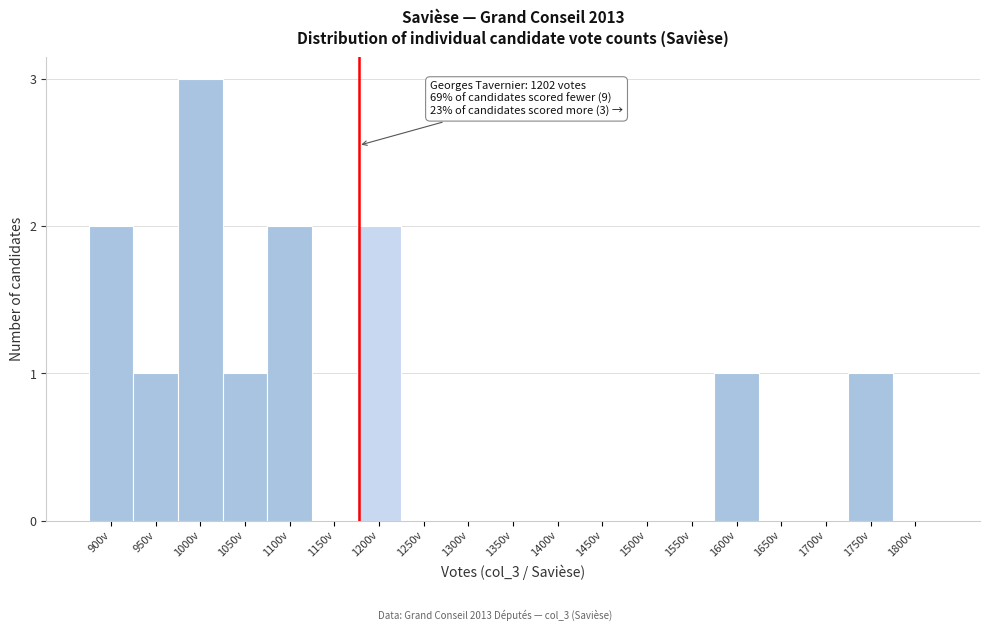

Reading left to right, list all the values displayed in this chart.

900v=2	950v=1	1000v=3	1050v=1	1100v=2	1150v=0	1200v=2	1250v=0	1300v=0	1350v=0	1400v=0	1450v=0	1500v=0	1550v=0	1600v=1	1650v=0	1700v=0	1750v=1	1800v=0